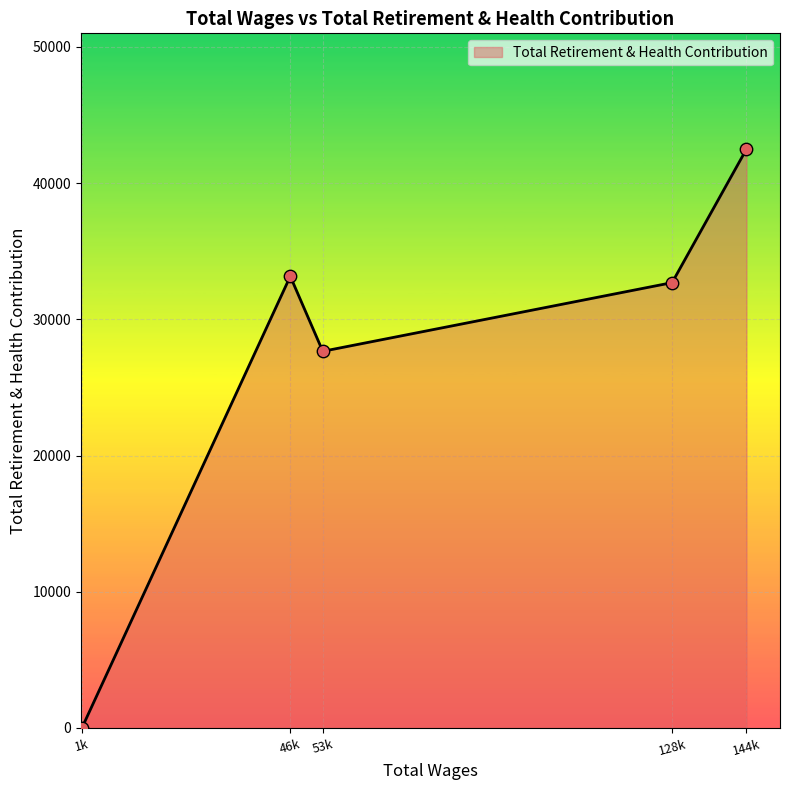

What is the change in value from 46k to 144k?

+9336